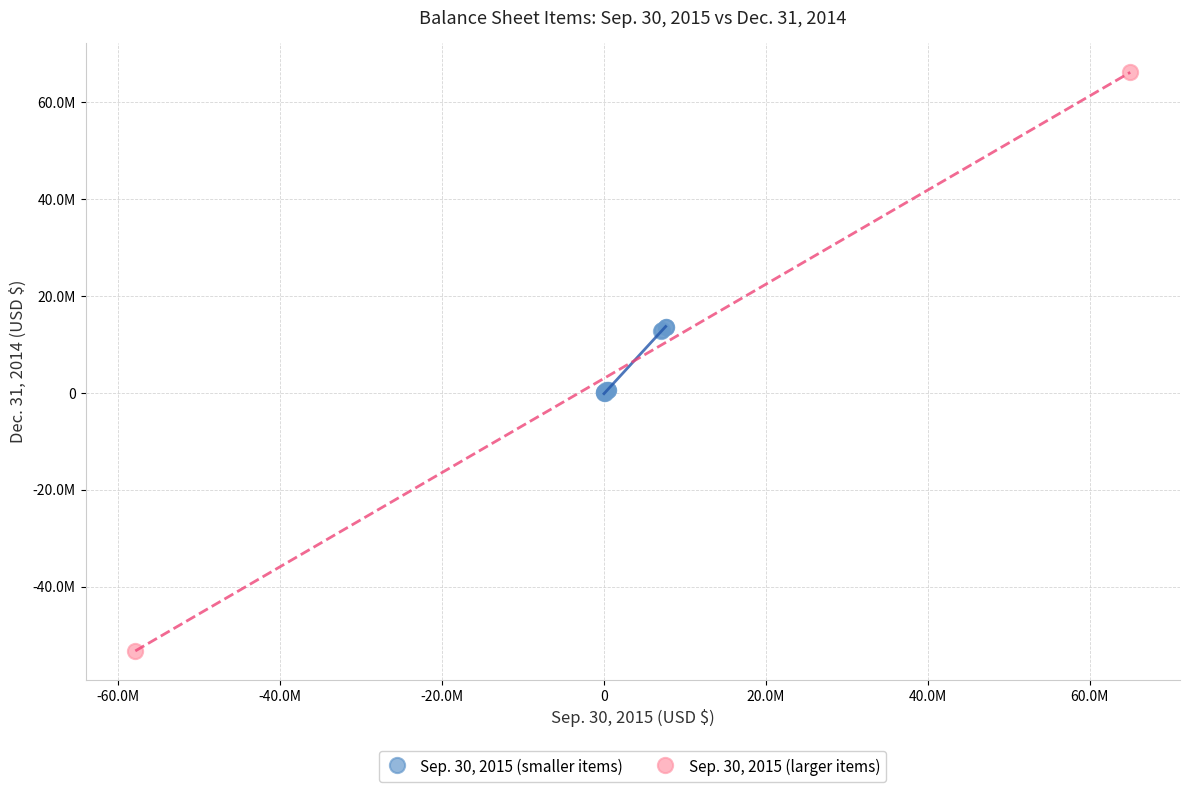

What are all the series names shown in the legend?

Sep. 30, 2015 (smaller items), Sep. 30, 2015 (larger items)